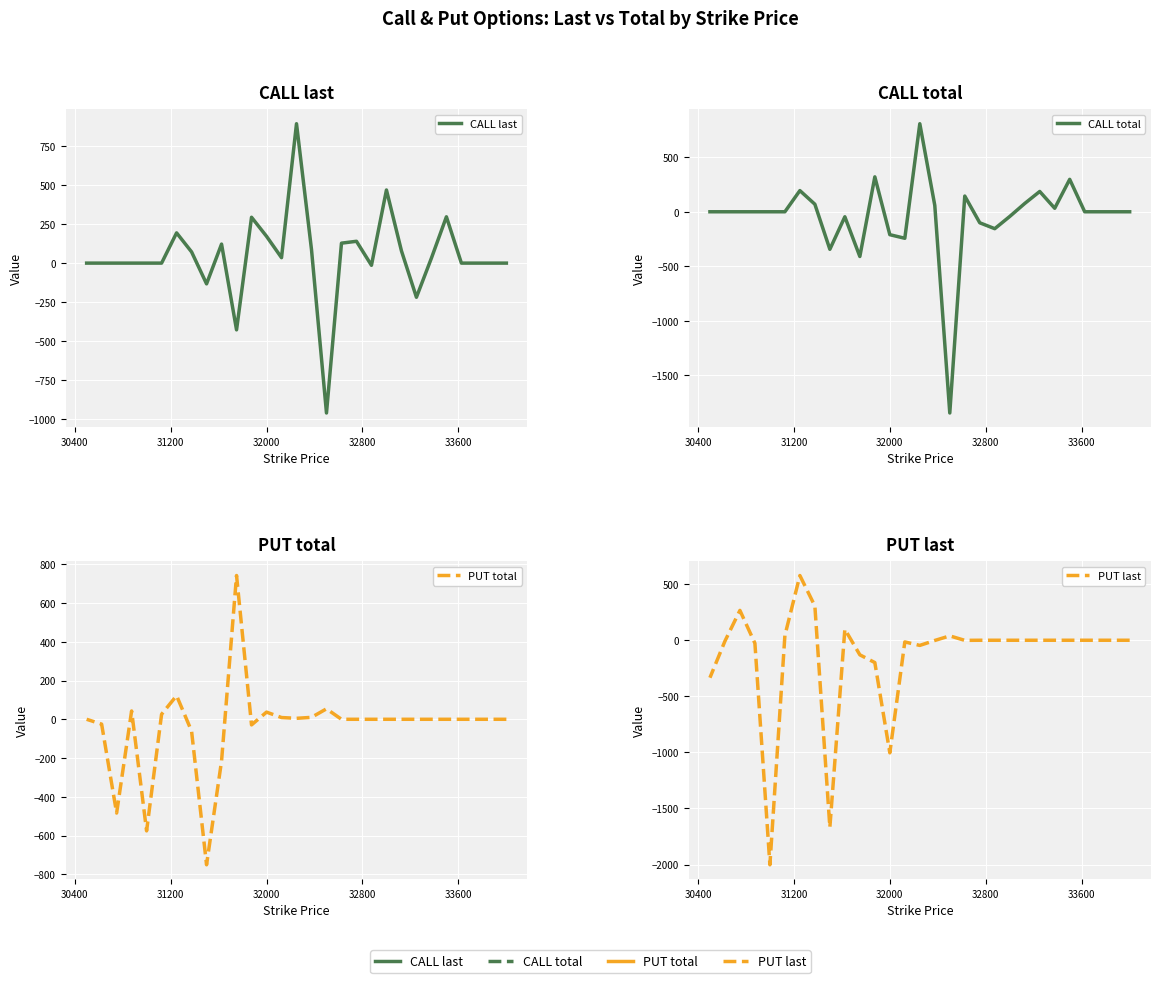

What is the label of the 27th point from the right?

31200